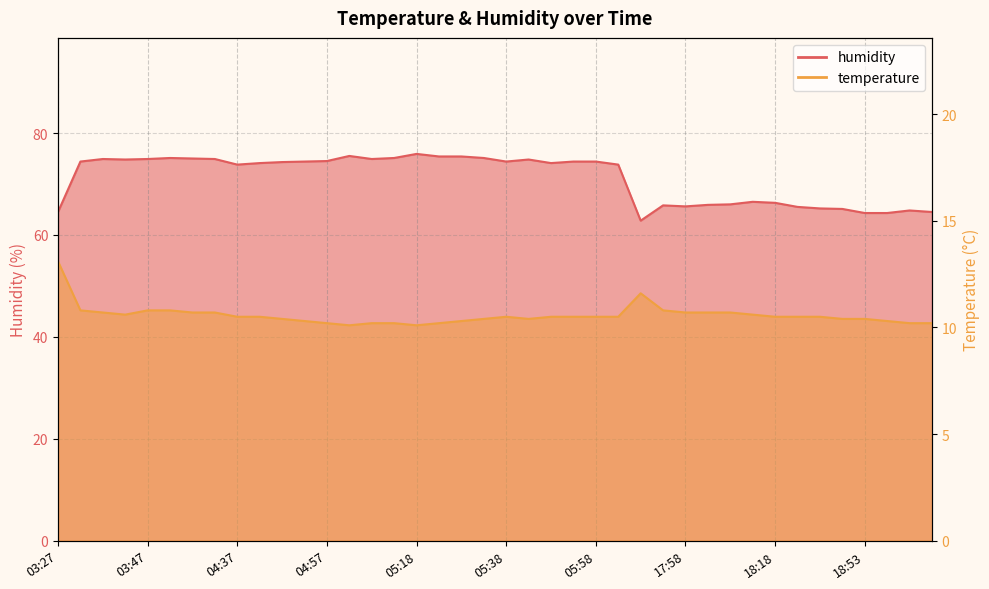

How many interior local peaks does the humidity series have?

8